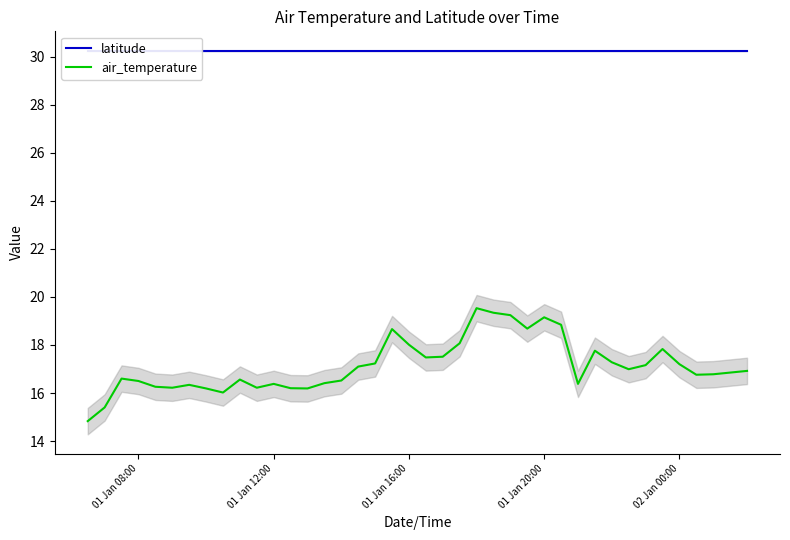

What is the highest value of the air_temperature series?

19.5